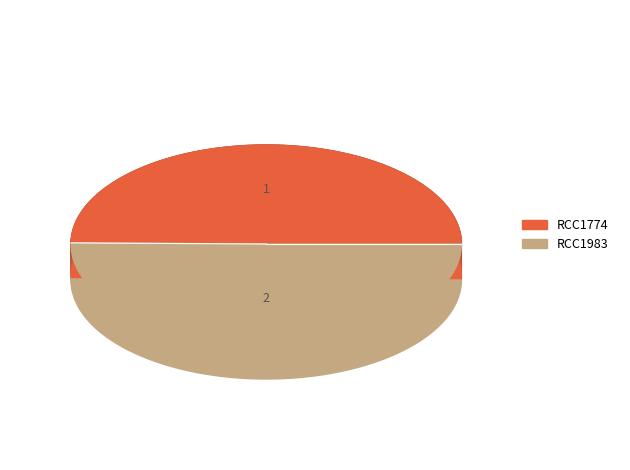

Is the sum of RCC1774 and RCC1983 greater than half?

Yes